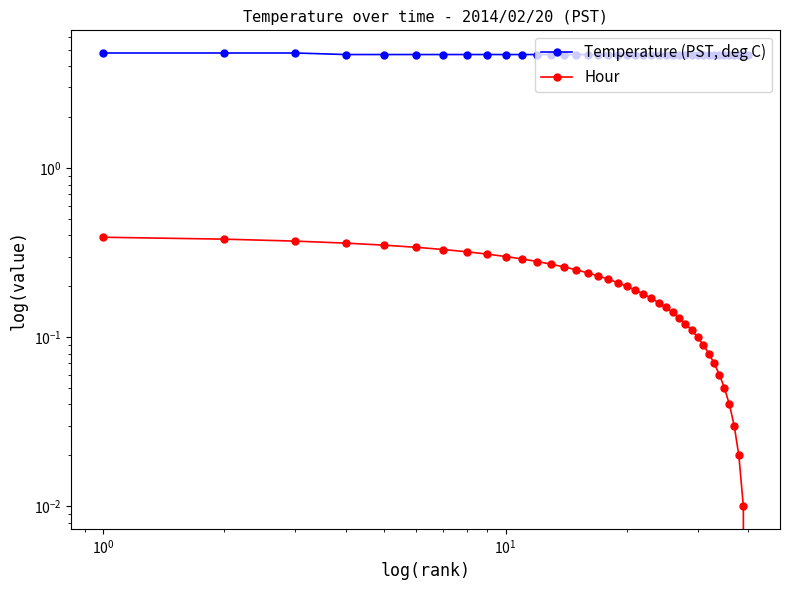

Which series has the largest range (max minus min)?

Hour